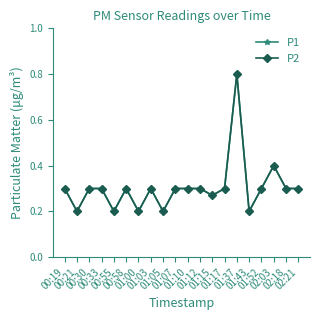

Is this an area chart (filled region under the line)?

No